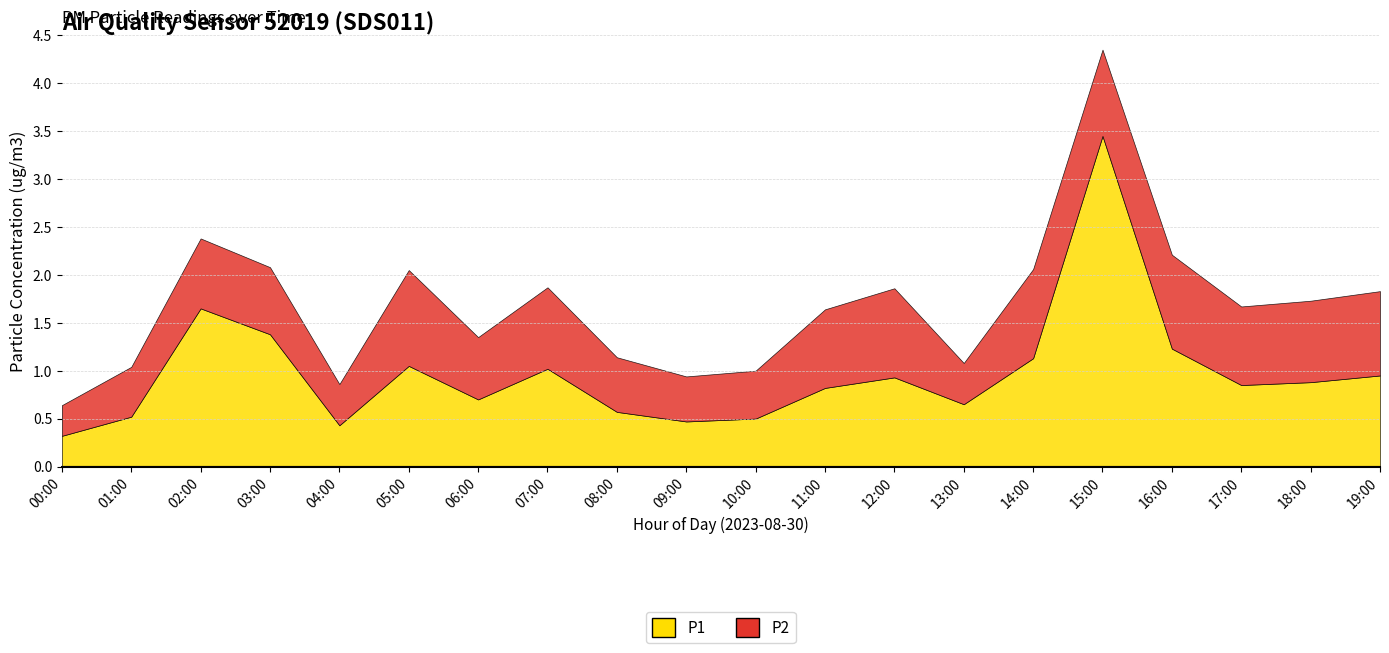

The P2 series shows 0.9 at 19:00. True or false?

True